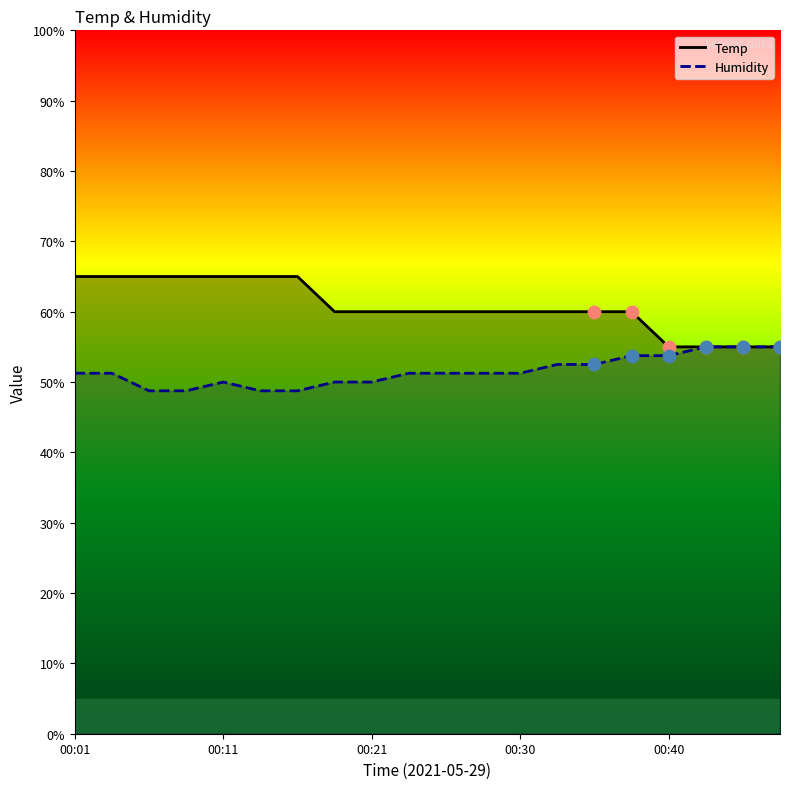

Is the value of Humidity points at 5 greater than the value of Temp points at 00:11?

No